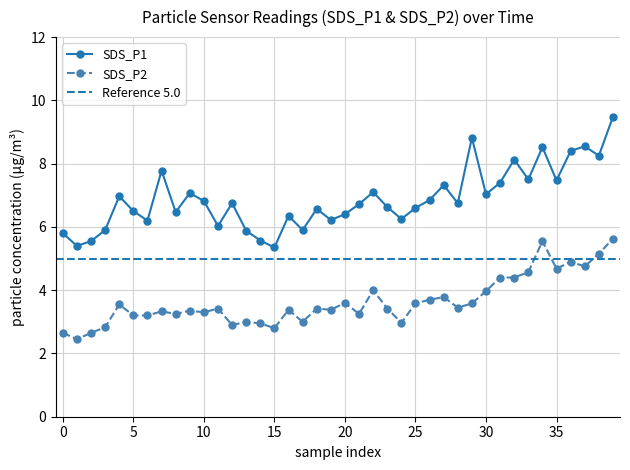

True or false: SDS_P2 and SDS_P1 cross at least once.

False